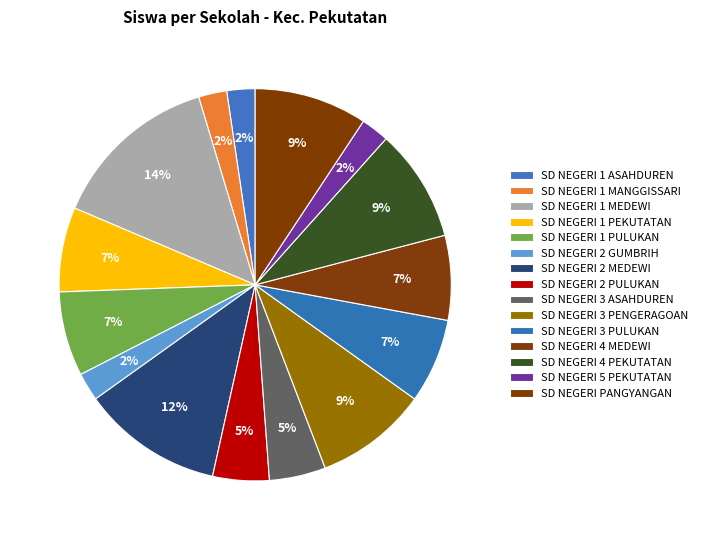

Count the number of slices in the pie.

15